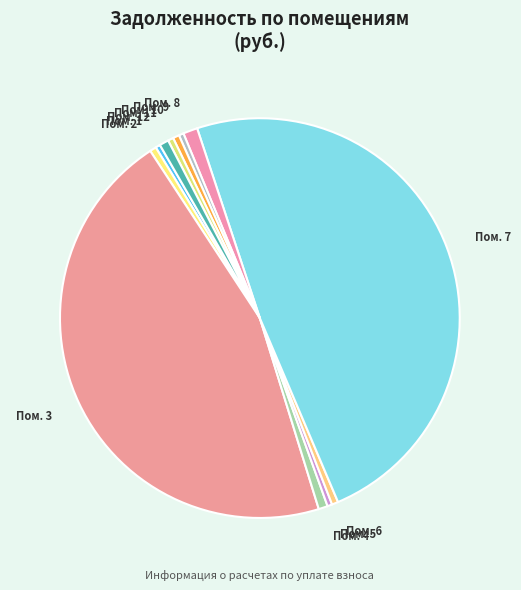

How many slices are in this pie chart?

12